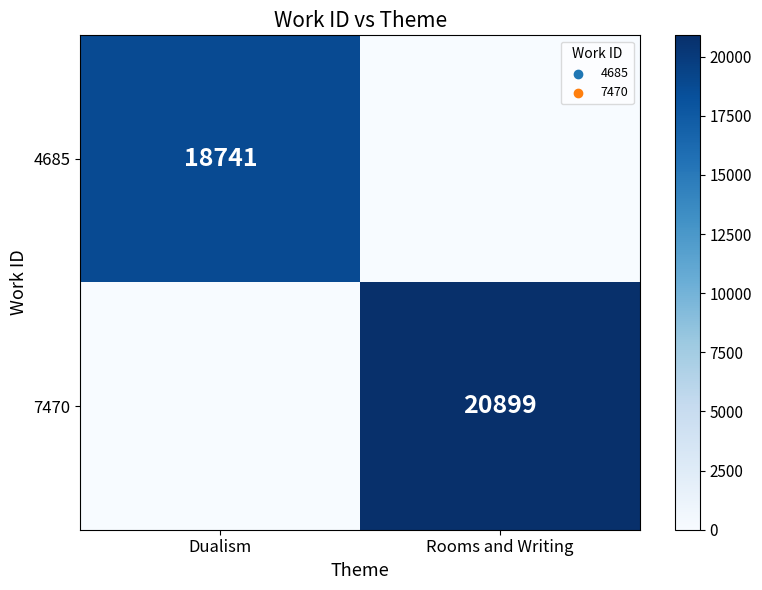

True or false: 4685 has a value of 7262 at Dualism.

False